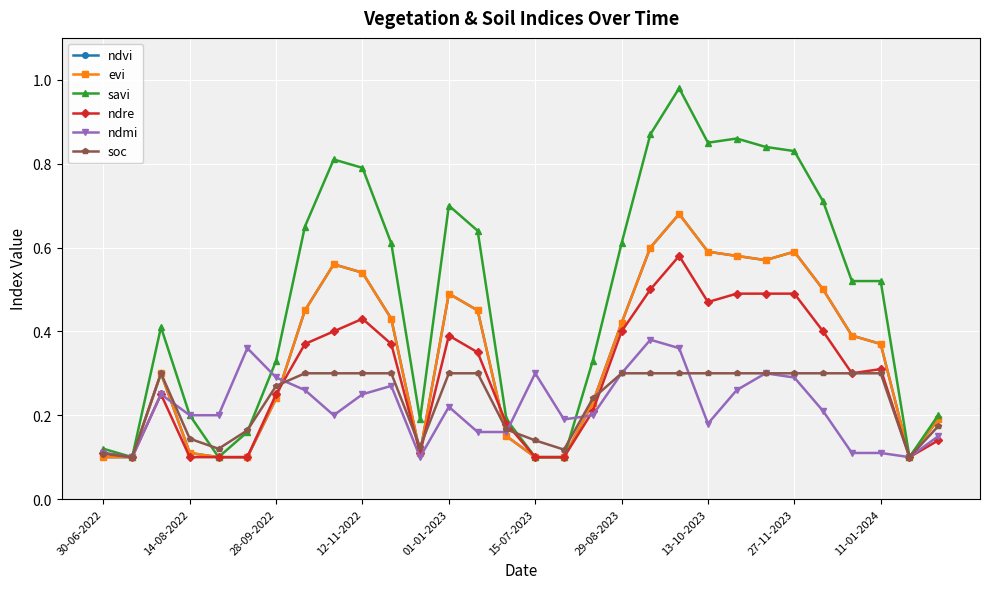

True or false: ndvi has more than 0 points higher than both neighbors.

True